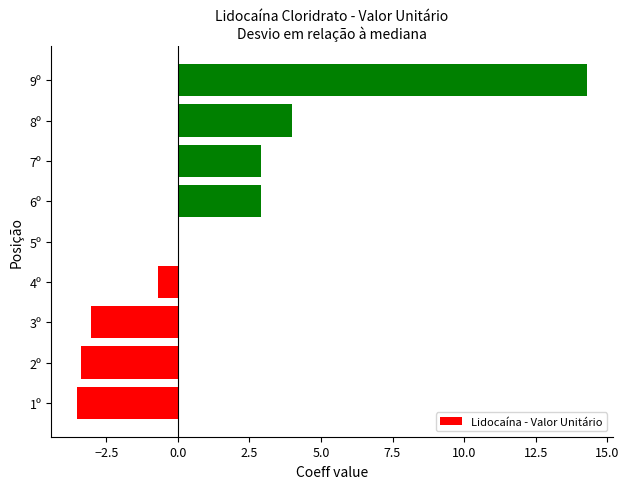

The value at 6º is 1.3. True or false?

False